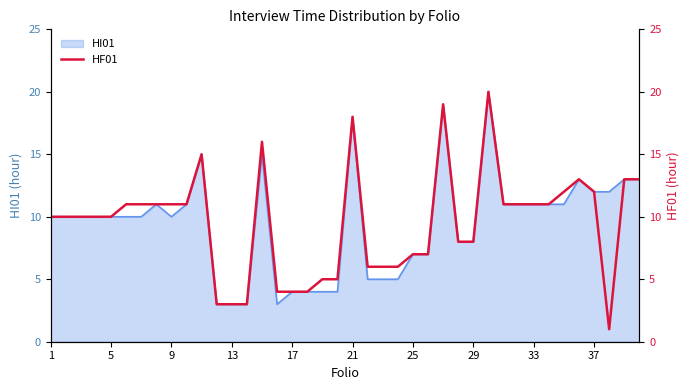

The chart shows a value of 17 at 38. True or false?

False